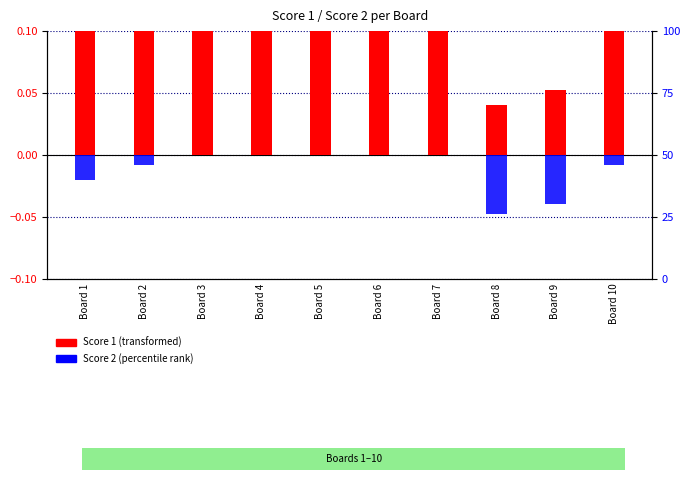

Which series has the largest range (max minus min)?

Score 1